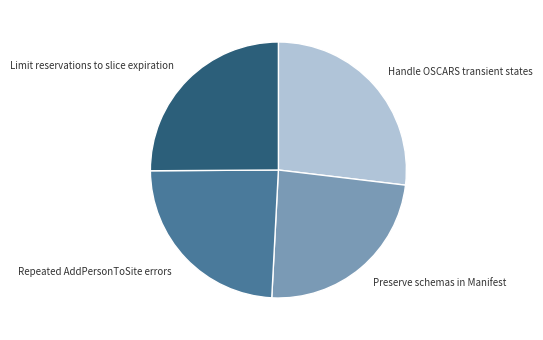

Which category has the biggest portion of the pie?

Handle OSCARS transient states